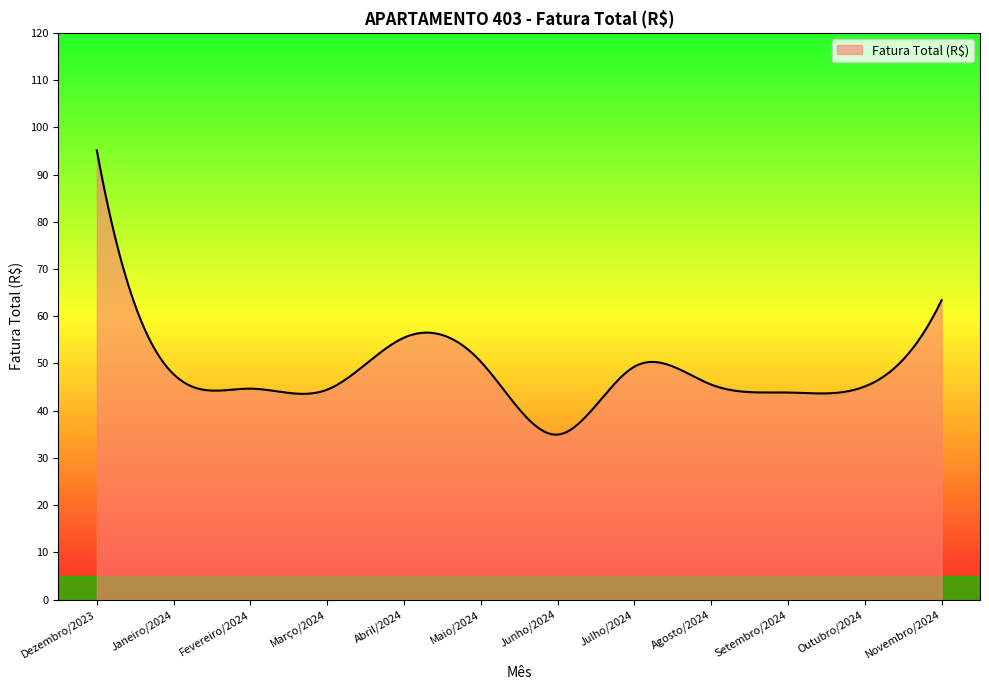

True or false: there are more than 1 points higher than both neighbors.

True